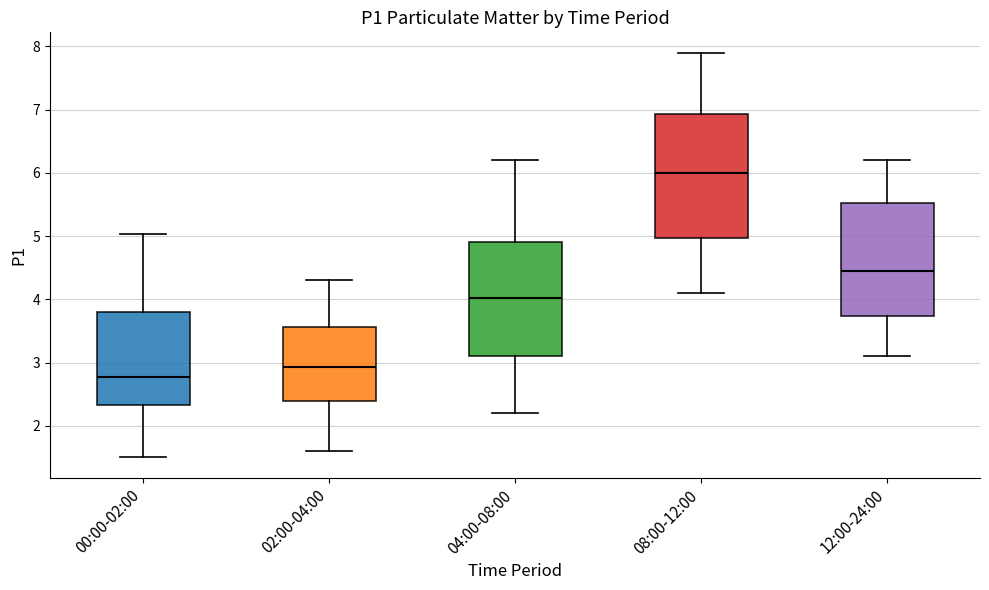

Reading left to right, read every box against the y-axis: the position of its median line, the range the box covers, and the ends of its whiskers. The values are not printed on the chart, so give them approximately, as read against the axis.

00:00-02:00: median 2.8, box 2.3 to 3.8, whiskers 1.5 to 5.0
02:00-04:00: median 2.9, box 2.4 to 3.6, whiskers 1.6 to 4.3
04:00-08:00: median 4.0, box 3.1 to 4.9, whiskers 2.2 to 6.2
08:00-12:00: median 6.0, box 5.0 to 6.9, whiskers 4.1 to 7.9
12:00-24:00: median 4.5, box 3.7 to 5.5, whiskers 3.1 to 6.2